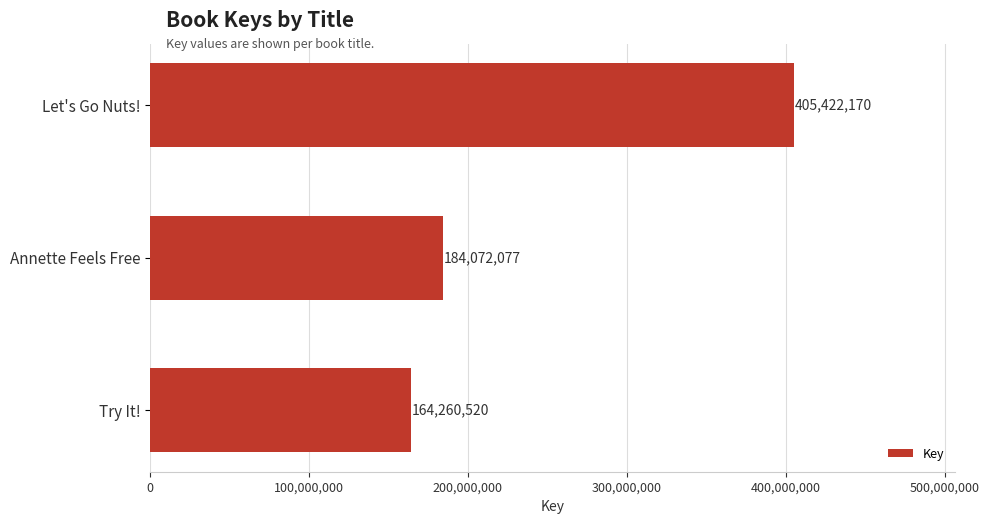

The chart shows a value of 306598728 at Annette Feels Free. True or false?

False